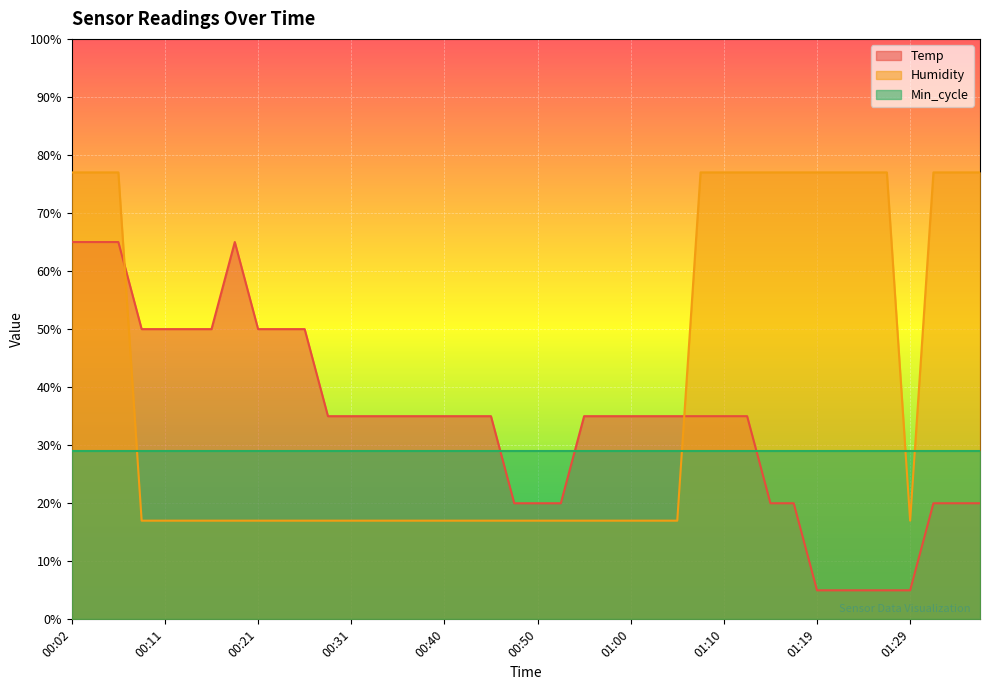

True or false: Temp has a value of 21.5 at 00:38.

False